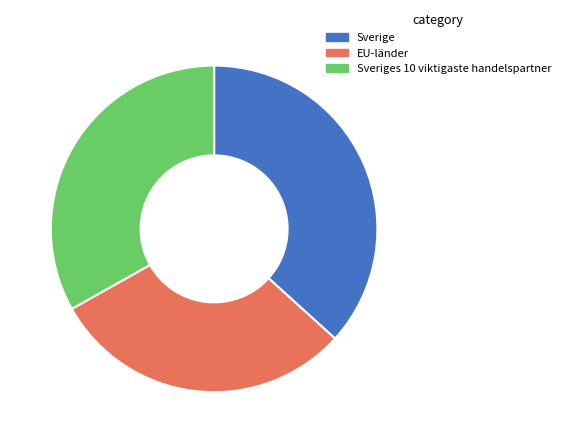

Is there a majority slice in this chart?

No